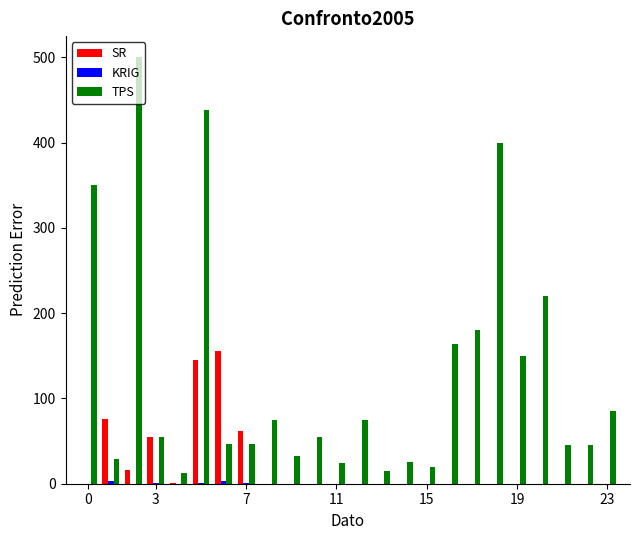

What is the average value of the SR series?

21.2